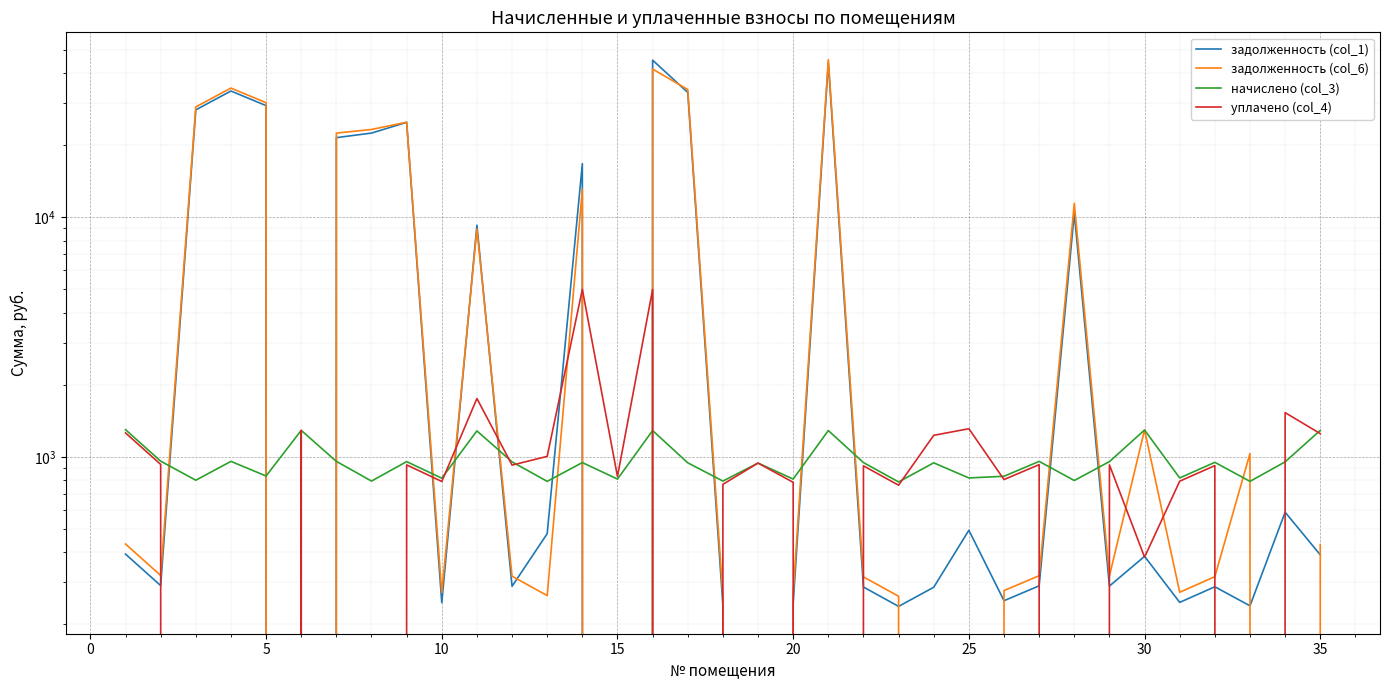

Is it true that начислено (col_3) equals 1186.6 at 22?

False